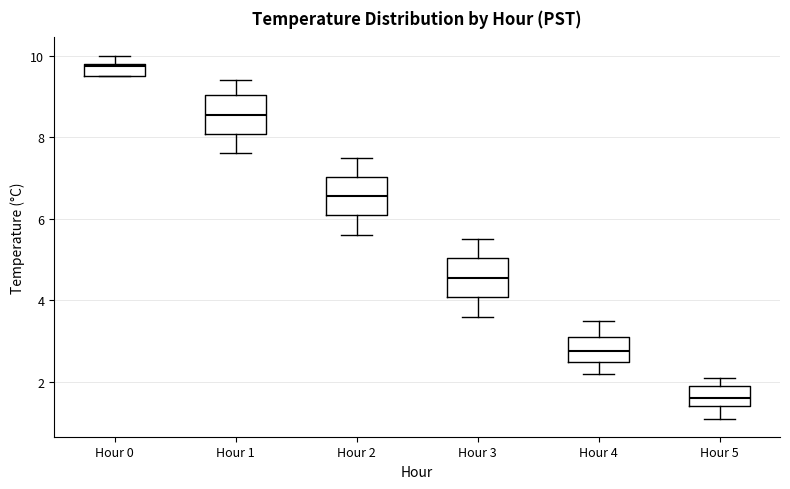

Reading left to right, read every box against the y-axis: the position of its median line, the range the box covers, and the ends of its whiskers. The values are not printed on the chart, so give them approximately, as read against the axis.

Hour 0: median 9.8, box 9.6 to 9.8, whiskers 9.6 to 10.0
Hour 1: median 8.6, box 8.0 to 9.0, whiskers 7.6 to 9.4
Hour 2: median 6.6, box 6.2 to 7.0, whiskers 5.6 to 7.6
Hour 3: median 4.6, box 4.0 to 5.0, whiskers 3.6 to 5.6
Hour 4: median 2.8, box 2.4 to 3.2, whiskers 2.2 to 3.6
Hour 5: median 1.6, box 1.4 to 2.0, whiskers 1.2 to 2.2